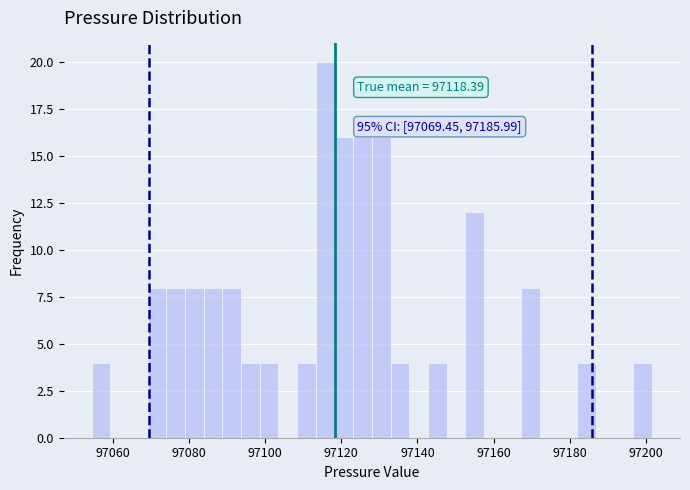

Read against the x-axis, roughly where is the centre of the tallest bar?

97116